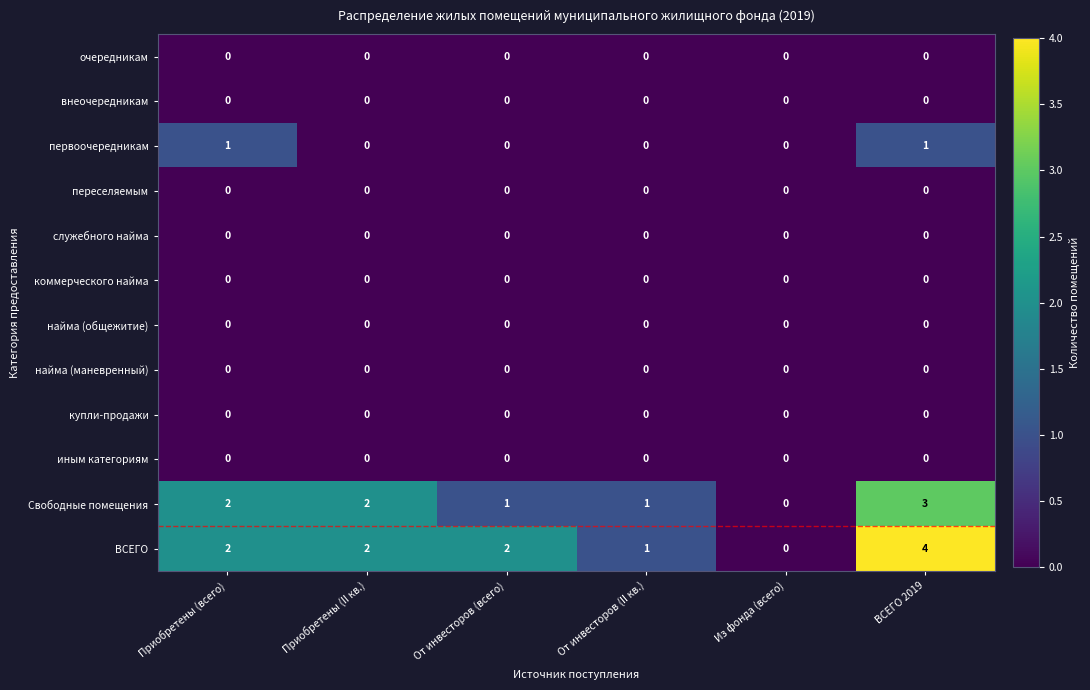

What is the total value across all series at ВСЕГО 2019?

8